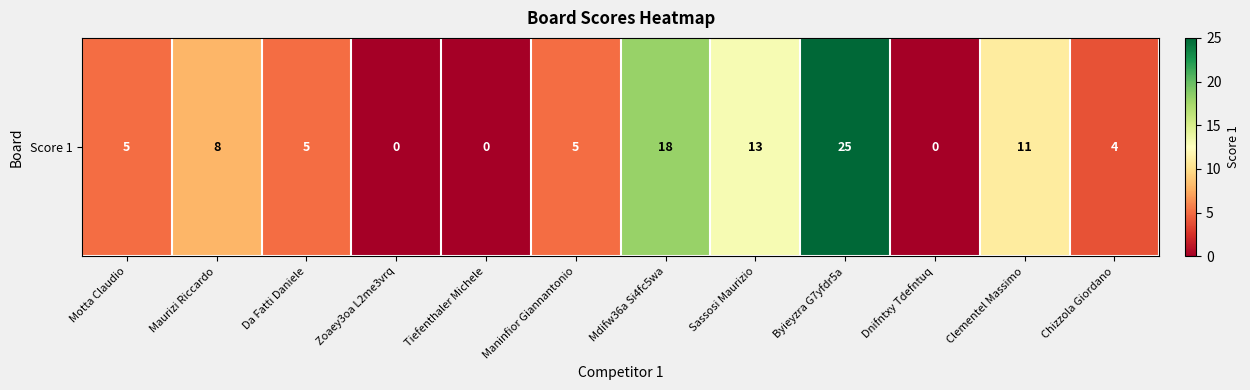

How many distinct data groups are displayed?

1